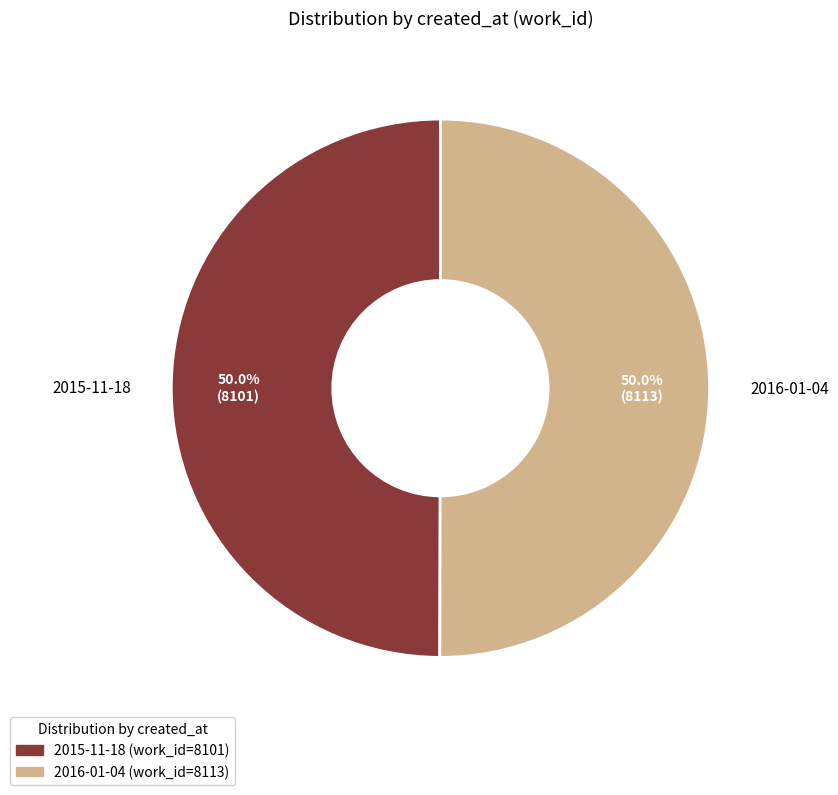

Combined, what portion of the pie is 2015-11-18 and 2016-01-04?

100.0%